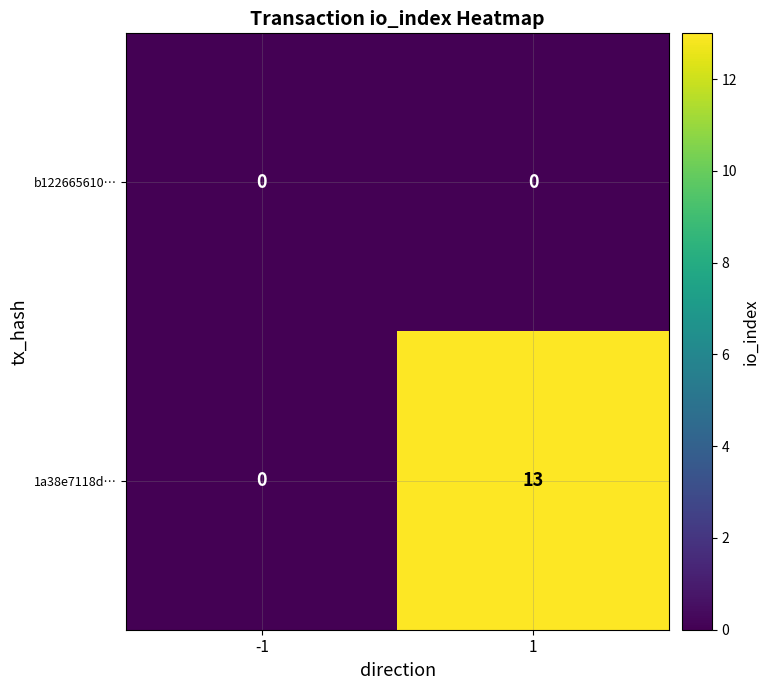

What is the total value across all series at 1?

13